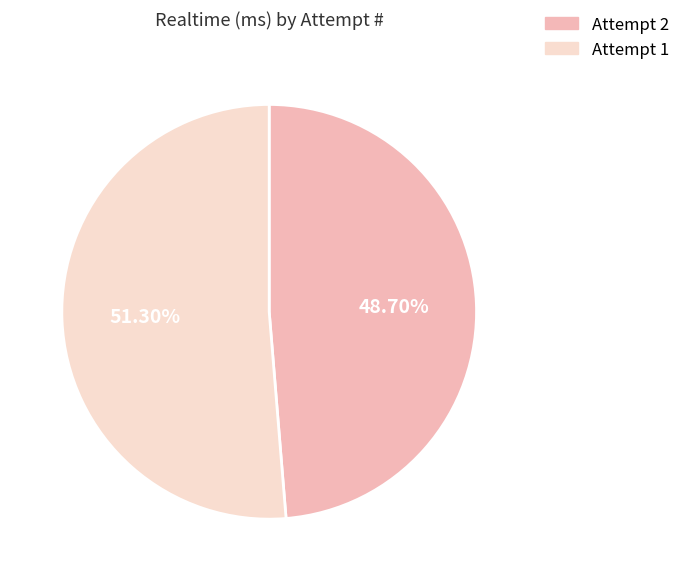

Does any single category account for the majority?

Yes